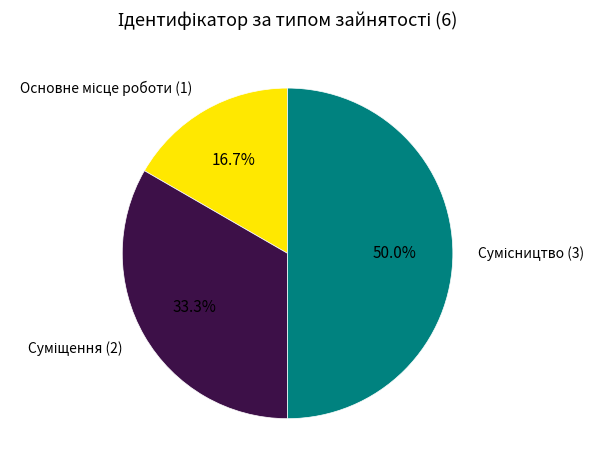

What is the change in value from Суміщення to Сумісництво?

+1